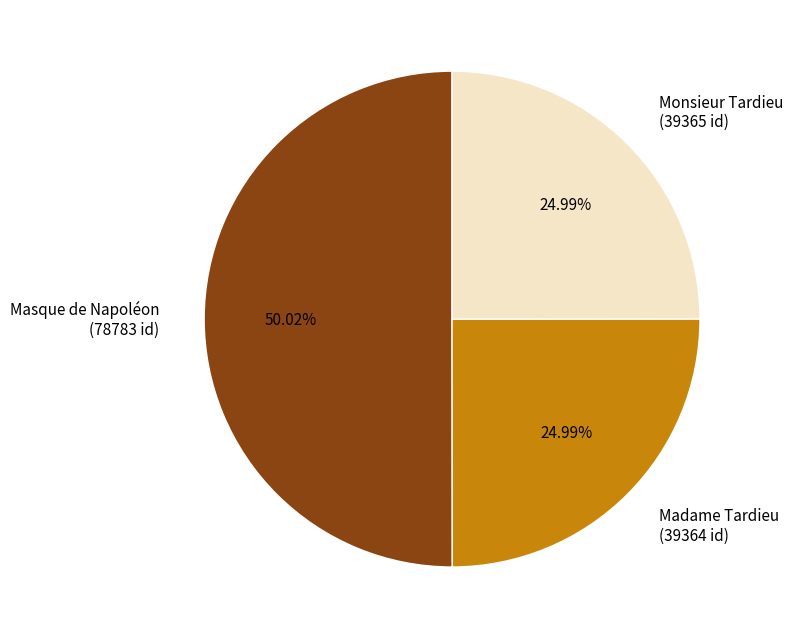

True or false: Masque de Napoléon accounts for 64% of the total.

False